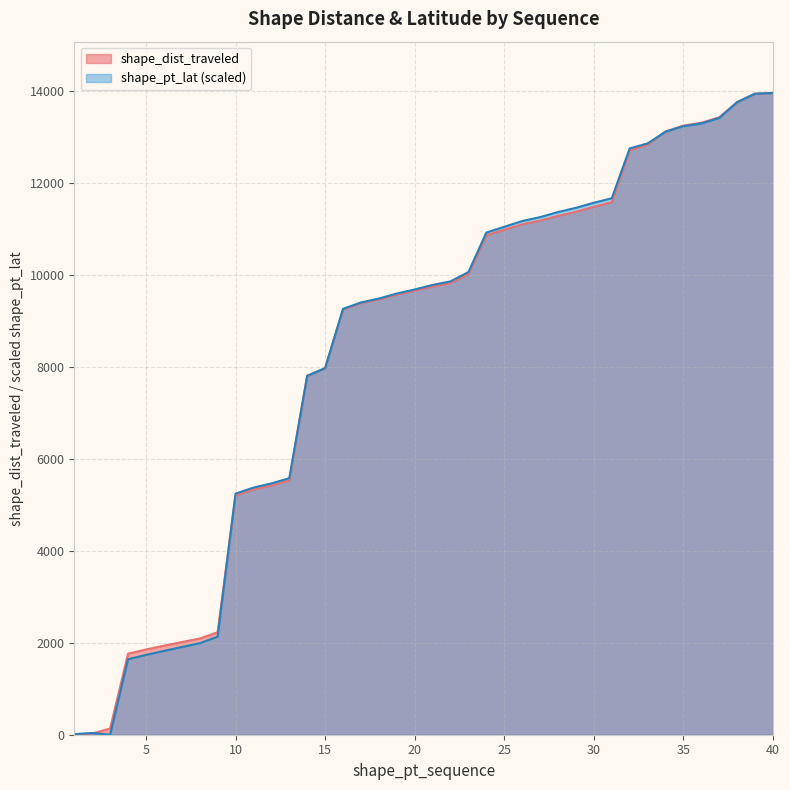

Reading left to right, list all the values displayed in this chart.

shape_dist_traveled: 1=0.0	2=25.4	3=134.7	4=1761.1	5=1852.0	6=1934.3	7=2014.2	8=2090.4	9=2227.0	10=5200.5	11=5326.6	12=5414.9	13=5528.4	14=7801.4	15=7966.9	16=9243.3	17=9379.7	18=9461.3	19=9565.2	20=9647.6	21=9740.4	22=9813.6	23=10010.7	24=10853.5	25=10973.9	26=11092.4	27=11171.7	28=11275.6	29=11363.6	30=11472.1	31=11572.8	32=12701.1	33=12821.6	34=13109.7	35=13238.1	36=13298.5	37=13418.1	38=13749.5	39=13931.0	40=13945.6
shape_pt_lat: 1=12.3	2=37.7	3=0.0	4=1640.7	5=1734.3	6=1821.0	7=1906.2	8=1987.4	9=2131.0	10=5238.5	11=5370.2	12=5461.3	13=5574.3	14=7798.5	15=7964.3	16=9255.2	17=9393.7	18=9478.2	19=9588.0	20=9675.9	21=9774.8	22=9852.0	23=10054.5	24=10913.3	25=11037.8	26=11163.4	27=11248.1	28=11358.5	29=11450.4	30=11560.2	31=11658.3	32=12740.9	33=12850.3	34=13103.3	35=13223.6	36=13282.5	37=13403.5	38=13745.7	39=13930.1	40=13945.6